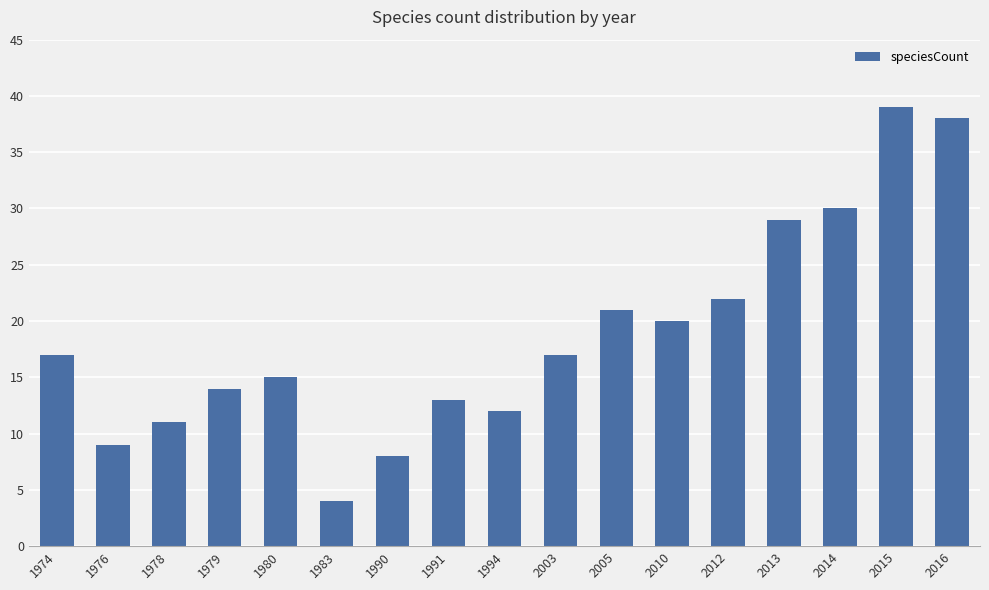

What is the minimum value shown in the chart?

4